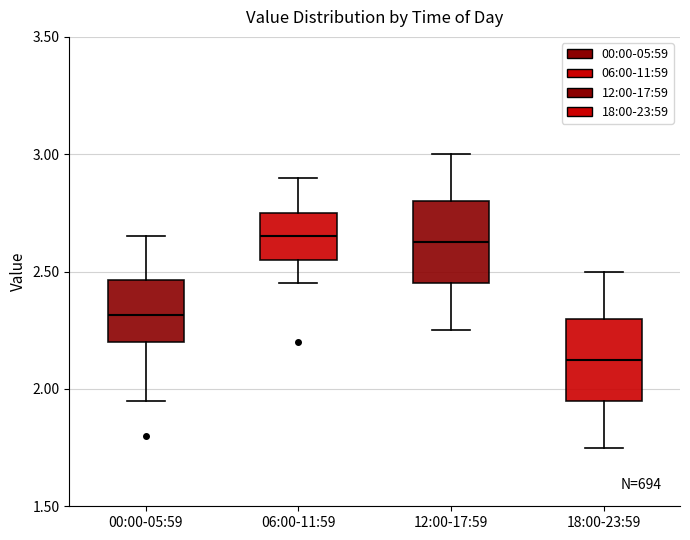

Where is the upper edge of the box for 00:00-05:59 on the y-axis? The values are not printed on the chart, so give them approximately, as read against the axis.

2.45